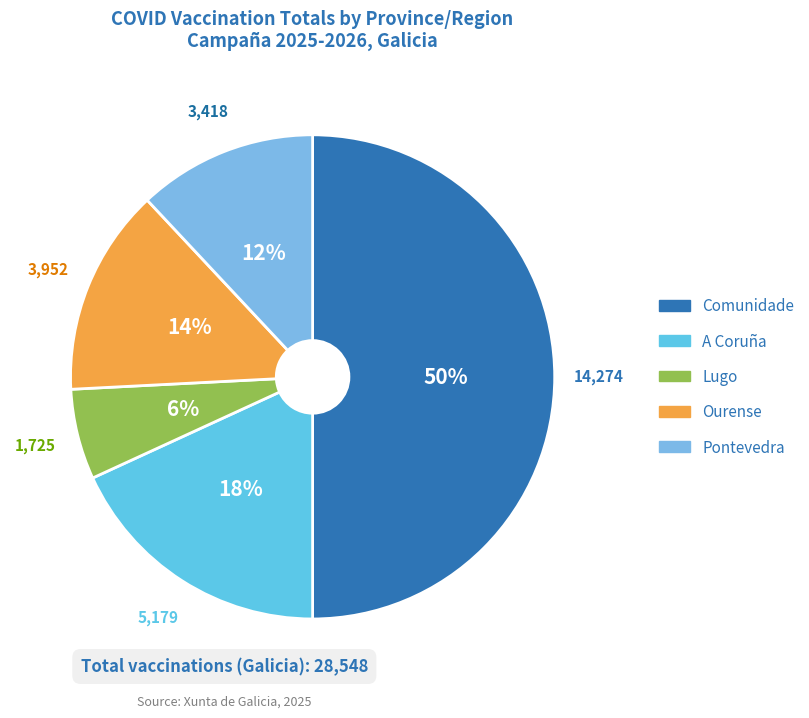

Combined, do Ourense and Lugo account for over 50%?

No